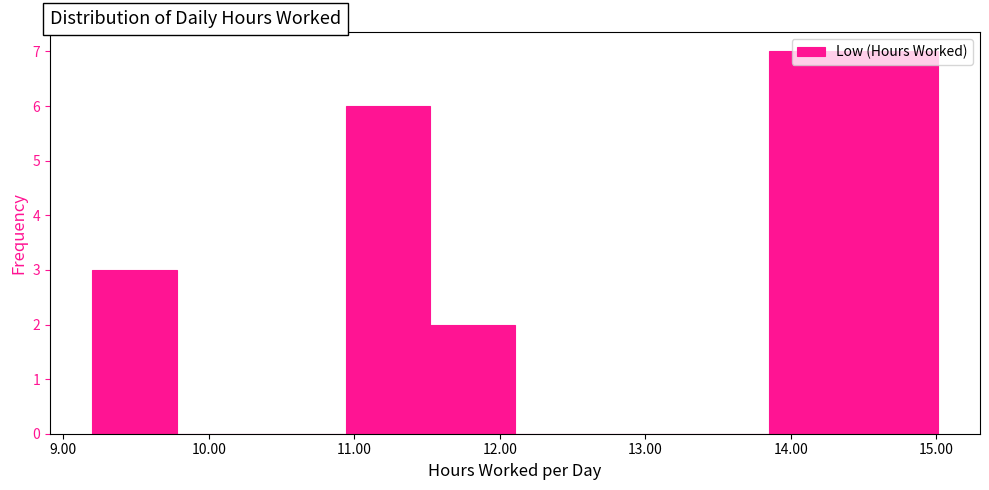

Reading left to right, transcribe this chart: for each bar, give the range it covers on the x-axis and its height. Neither the bar edges nor the heights are printed on the chart, so give them approximately, as read against the axes.

9.2 to 9.8: 3
9.8 to 10.4: 0
10.4 to 10.9: 0
10.9 to 11.5: 6
11.5 to 12.1: 2
12.1 to 12.7: 0
12.7 to 13.3: 0
13.3 to 13.8: 0
13.8 to 14.4: 7
14.4 to 15.0: 7